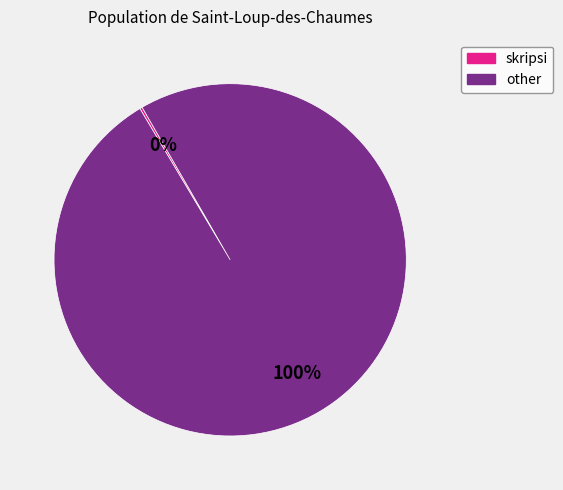

To the nearest percent, what portion does other represent?

100%